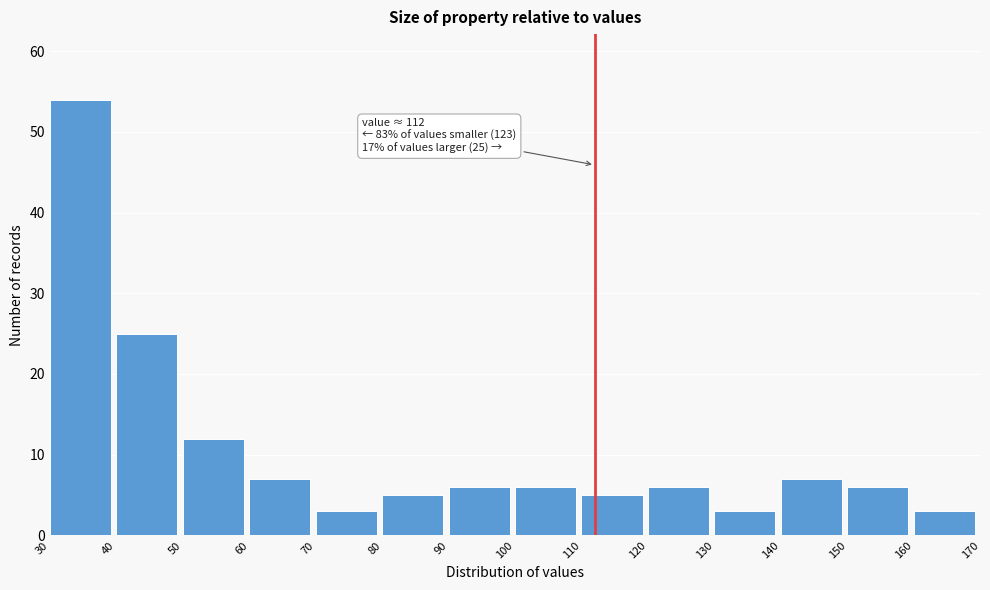

Over which range of the x-axis is the bar tallest?

30 to 40